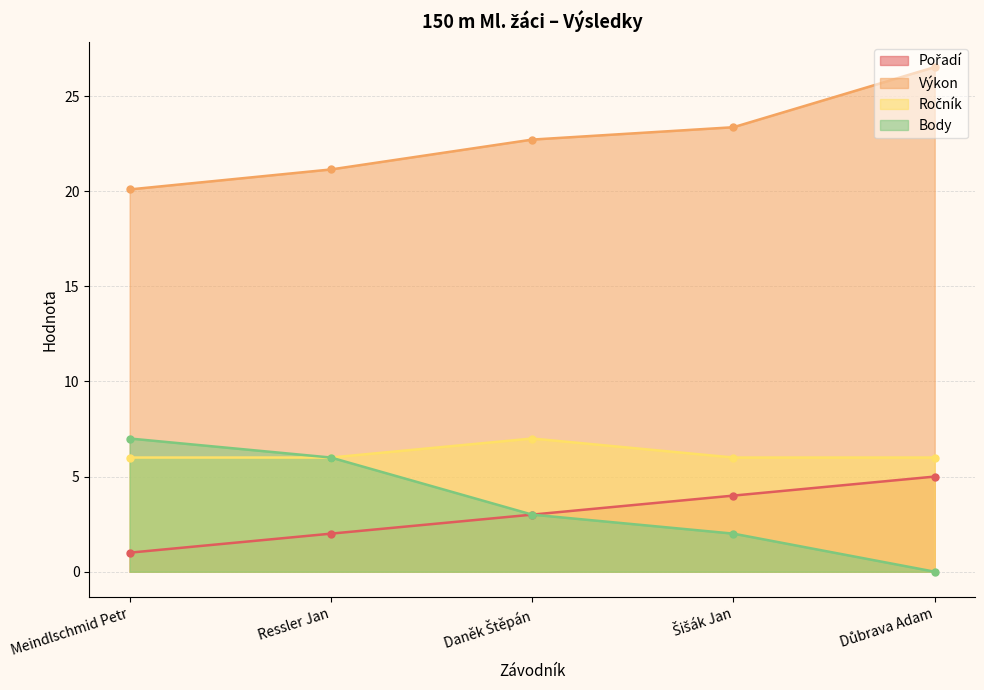

Reading right to left, transcribe all the data shown in this chart.

Pořadí: 5.0	4.0	3.0	2.0	1.0
Výkon: 26.5	23.4	22.7	21.1	20.1
Ročník: 6.0	6.0	7.0	6.0	6.0
Body: 0.0	2.0	3.0	6.0	7.0